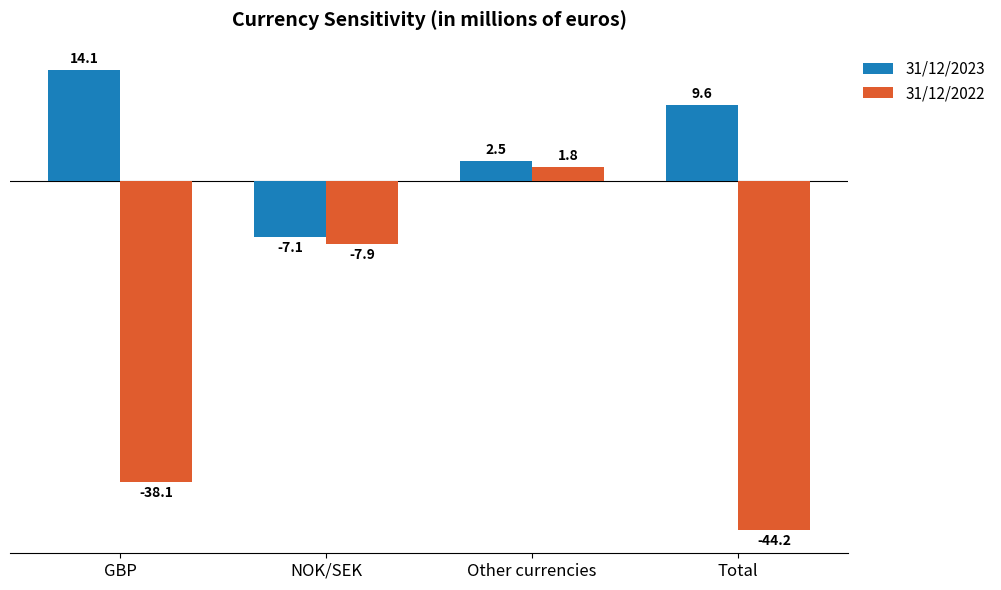

The 31/12/2022 series shows -7.9 at NOK/SEK. True or false?

True